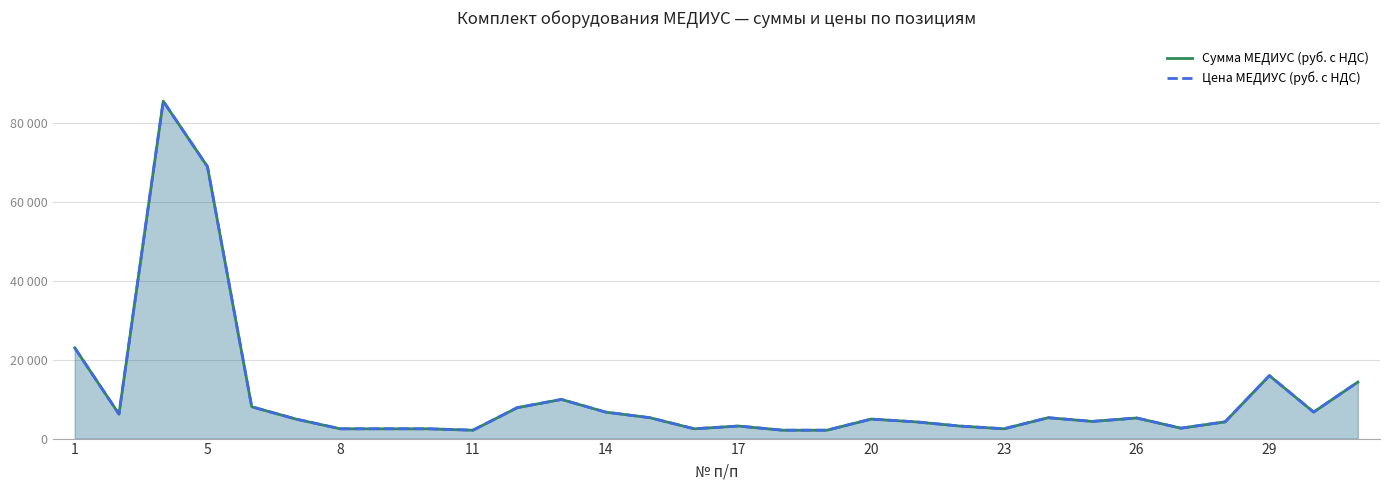

What is the smallest value displayed?

2123